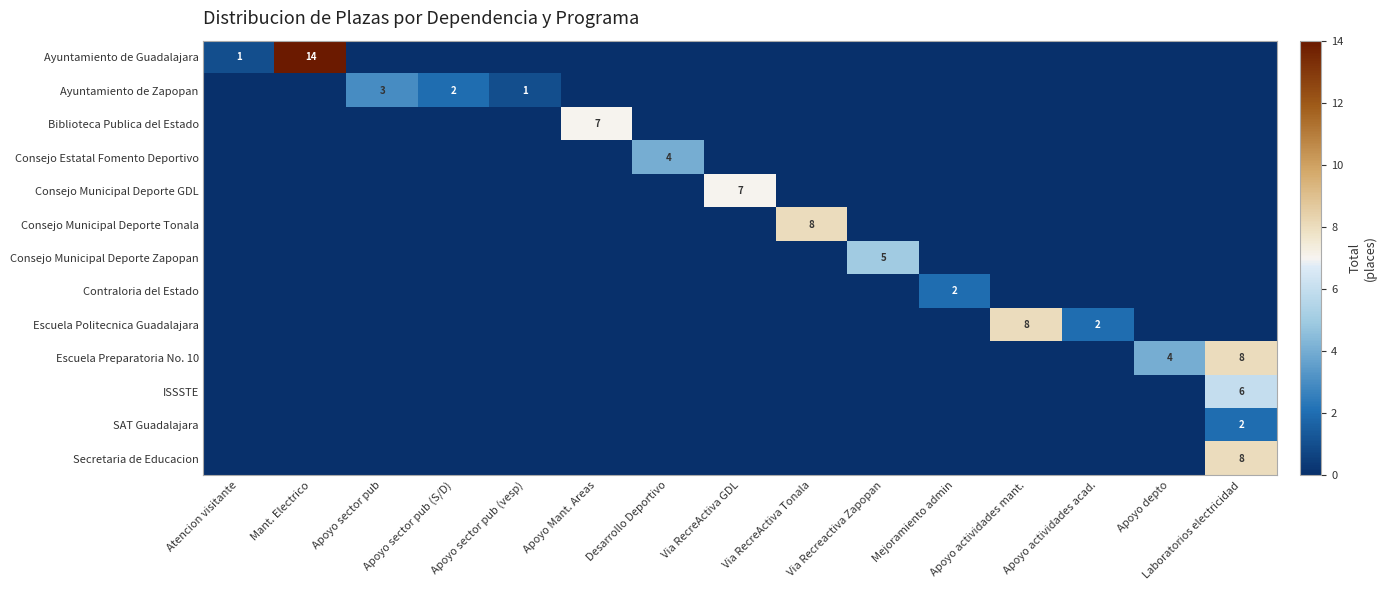

True or false: Secretaria de Educacion has a value of 11 at Laboratorios electricidad.

False